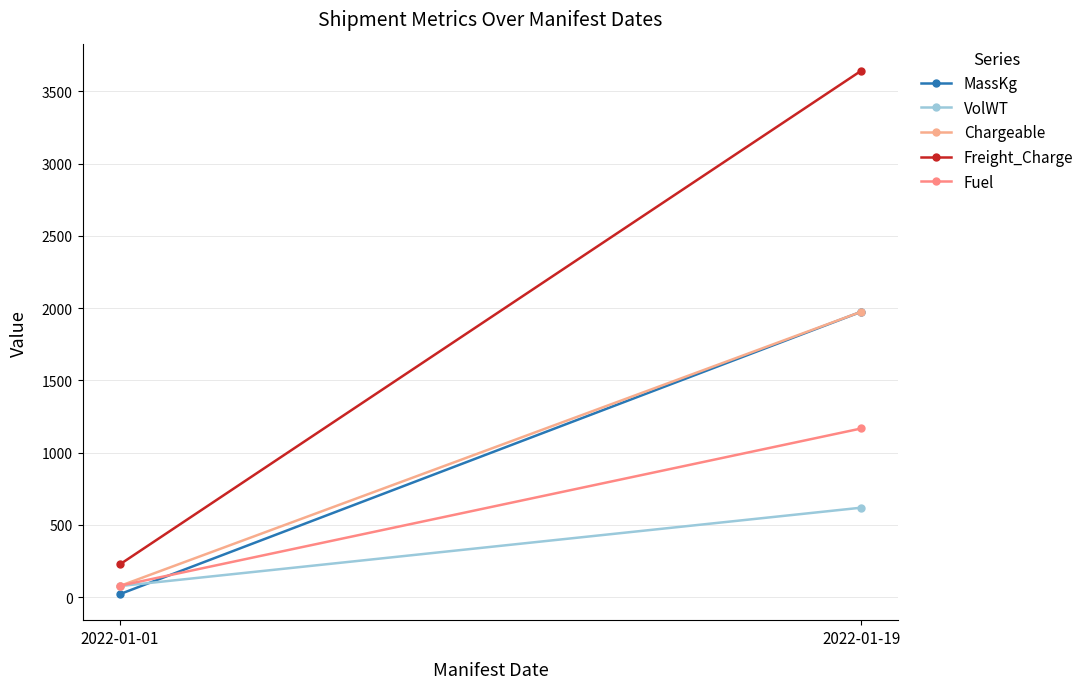

What is the sum of all MassKg values?

1995.5